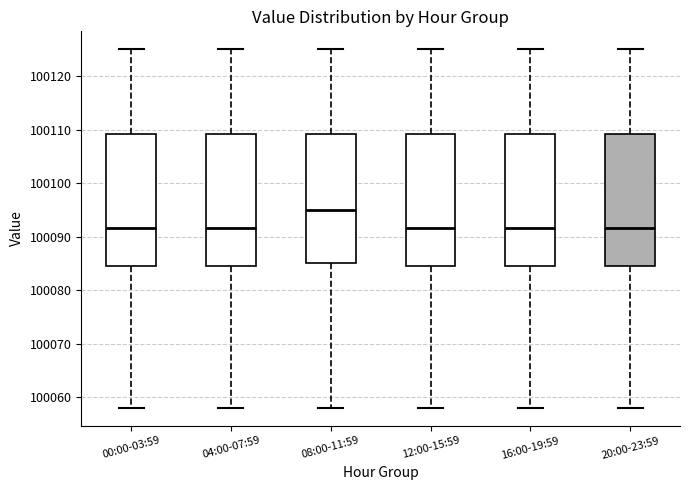

Reading left to right, read every box against the y-axis: the position of its median line, the range the box covers, and the ends of its whiskers. The values are not printed on the chart, so give them approximately, as read against the axis.

00:00-03:59: median 100092, box 100085 to 100109, whiskers 100058 to 100125
04:00-07:59: median 100092, box 100085 to 100109, whiskers 100058 to 100125
08:00-11:59: median 100095, box 100085 to 100109, whiskers 100058 to 100125
12:00-15:59: median 100092, box 100085 to 100109, whiskers 100058 to 100125
16:00-19:59: median 100092, box 100085 to 100109, whiskers 100058 to 100125
20:00-23:59: median 100092, box 100085 to 100109, whiskers 100058 to 100125